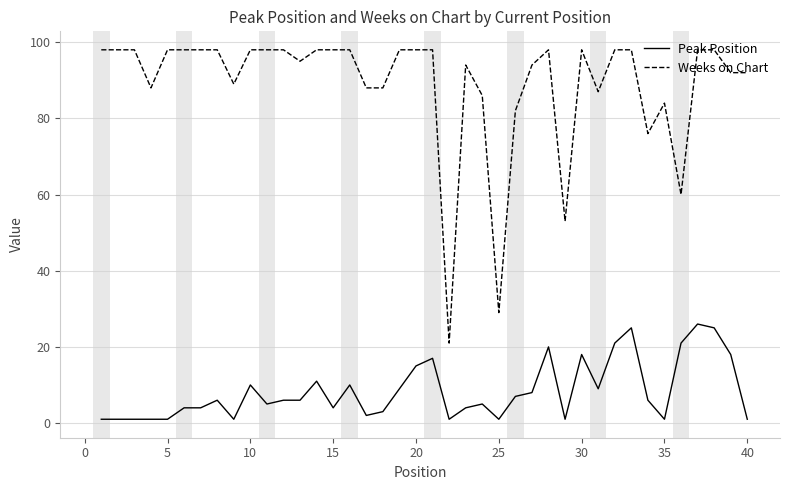

Which series has the largest total across all categories?

Weeks on Chart